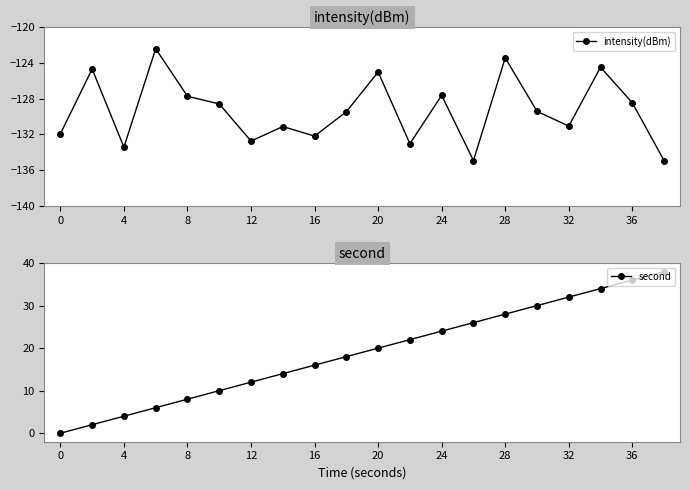

True or false: second and intensity(dBm) cross at least once.

False